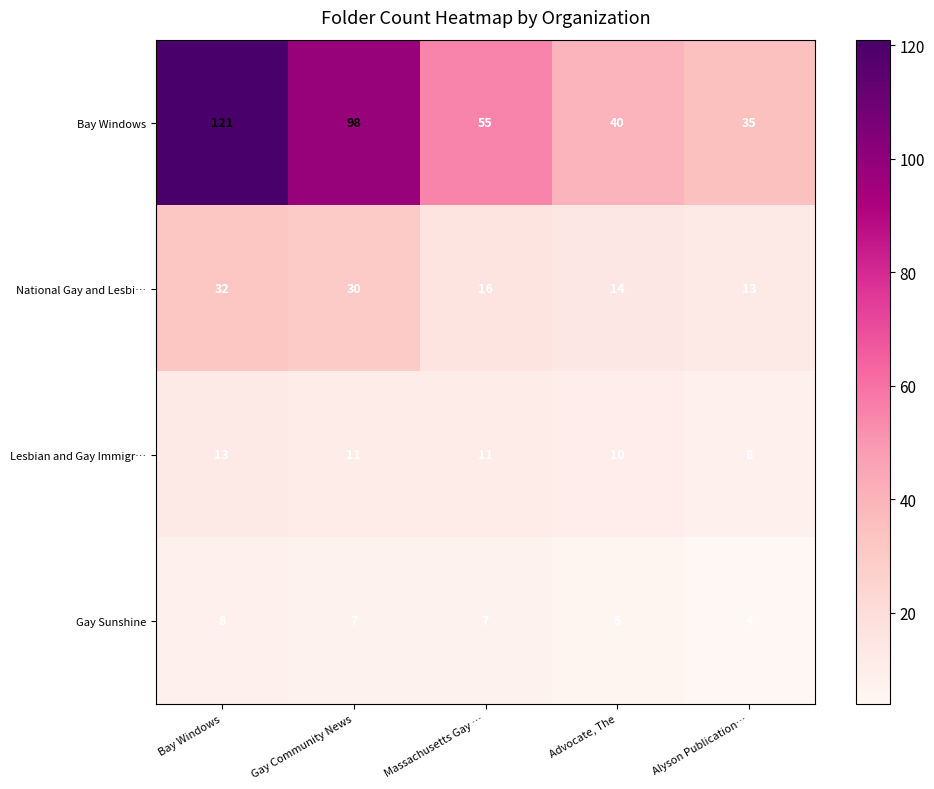

At how many categories does at least one series exceed 25?

5